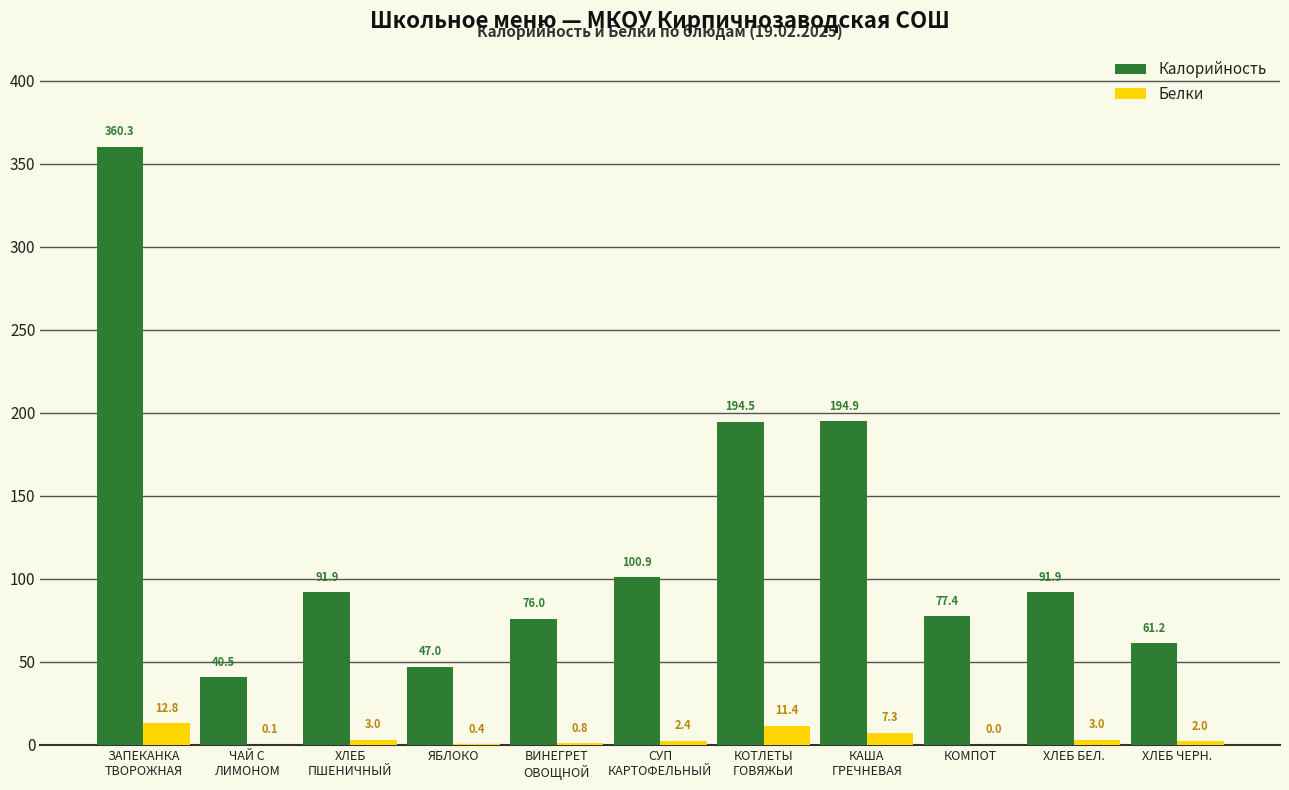

What is the maximum value for Калорийность?

360.3